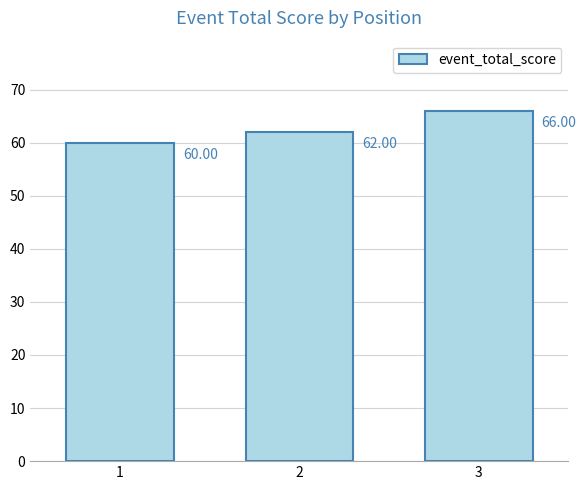

List the labels in order of value, largest first.

3, 2, 1